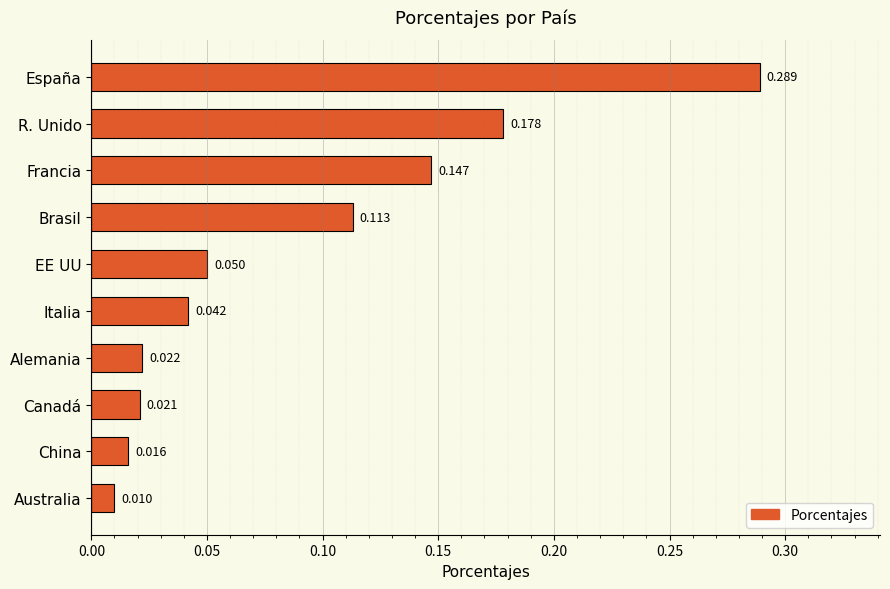

List the labels in order of value, largest first.

España, R. Unido, Francia, Brasil, EE UU, Italia, Alemania, Canadá, China, Australia